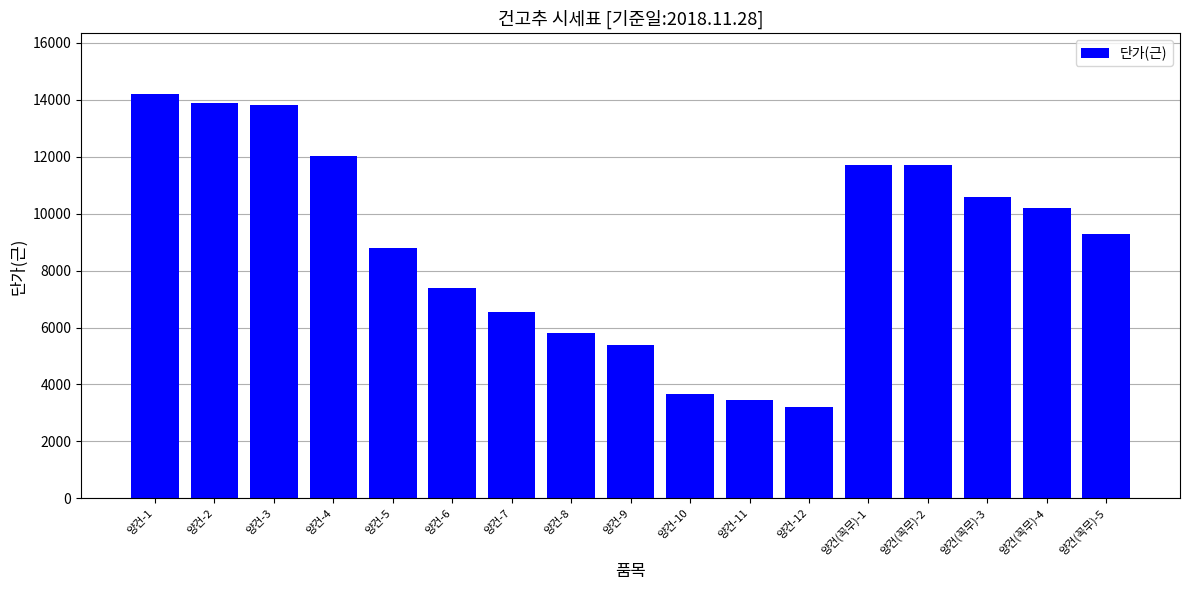

What is the difference between the maximum and minimum values?

11000